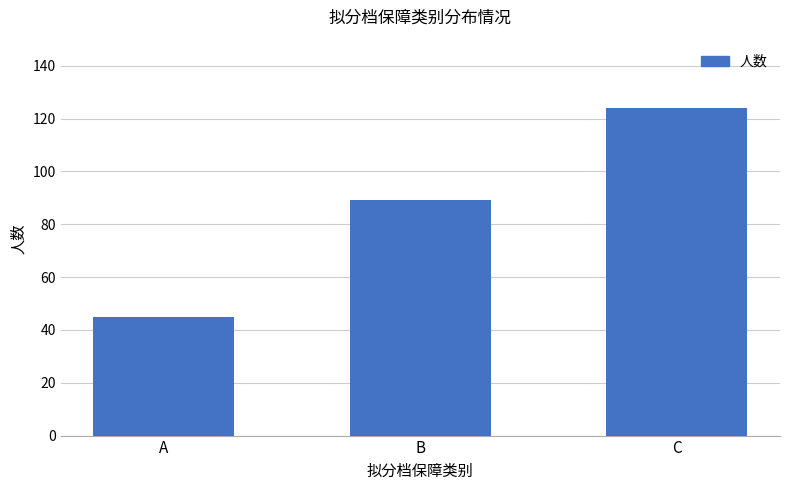

What is the sum of all values?

258